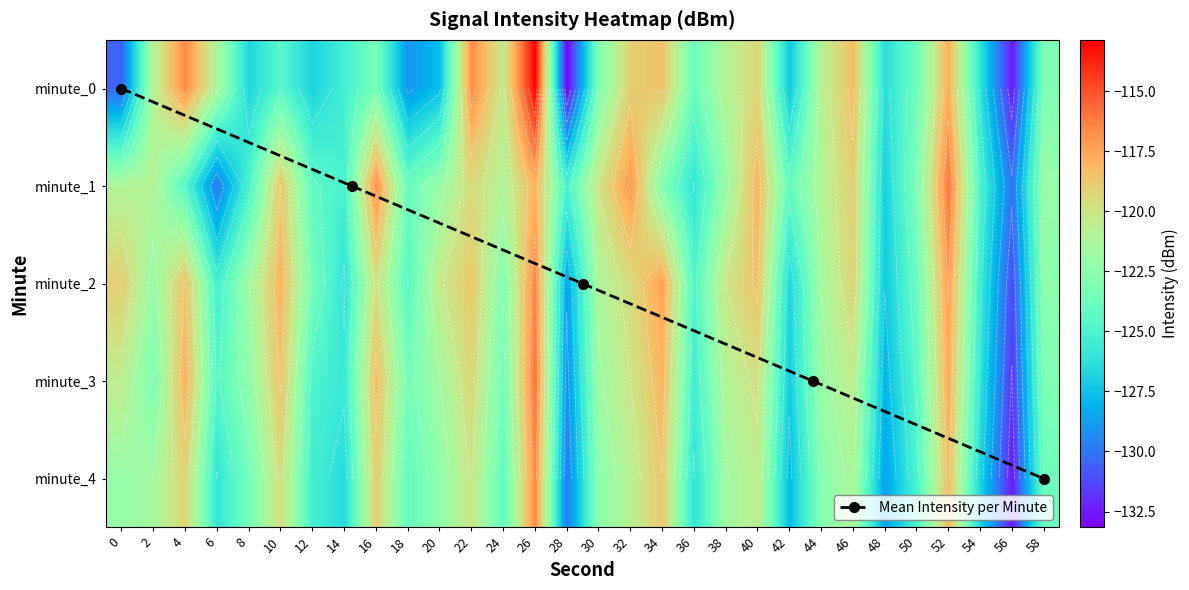

What value does the 4 series have at 42?

-127.8